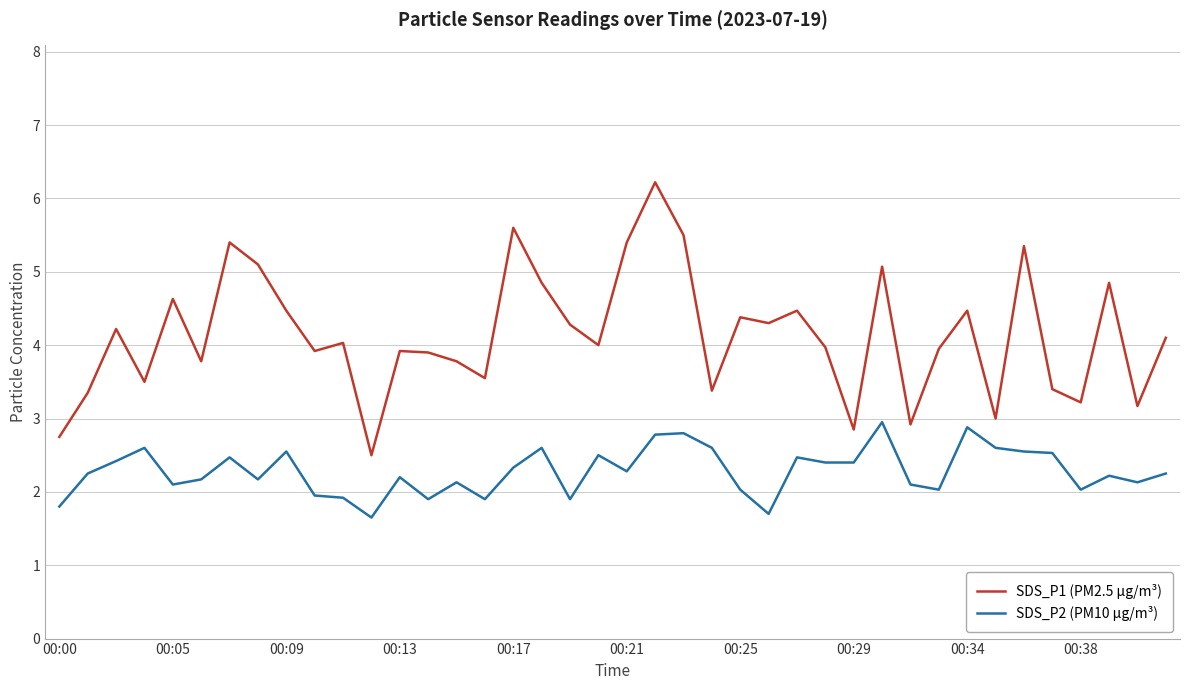

List the series in order of their peak value, lowest first.

SDS_P2 (PM10 µg/m³), SDS_P1 (PM2.5 µg/m³)